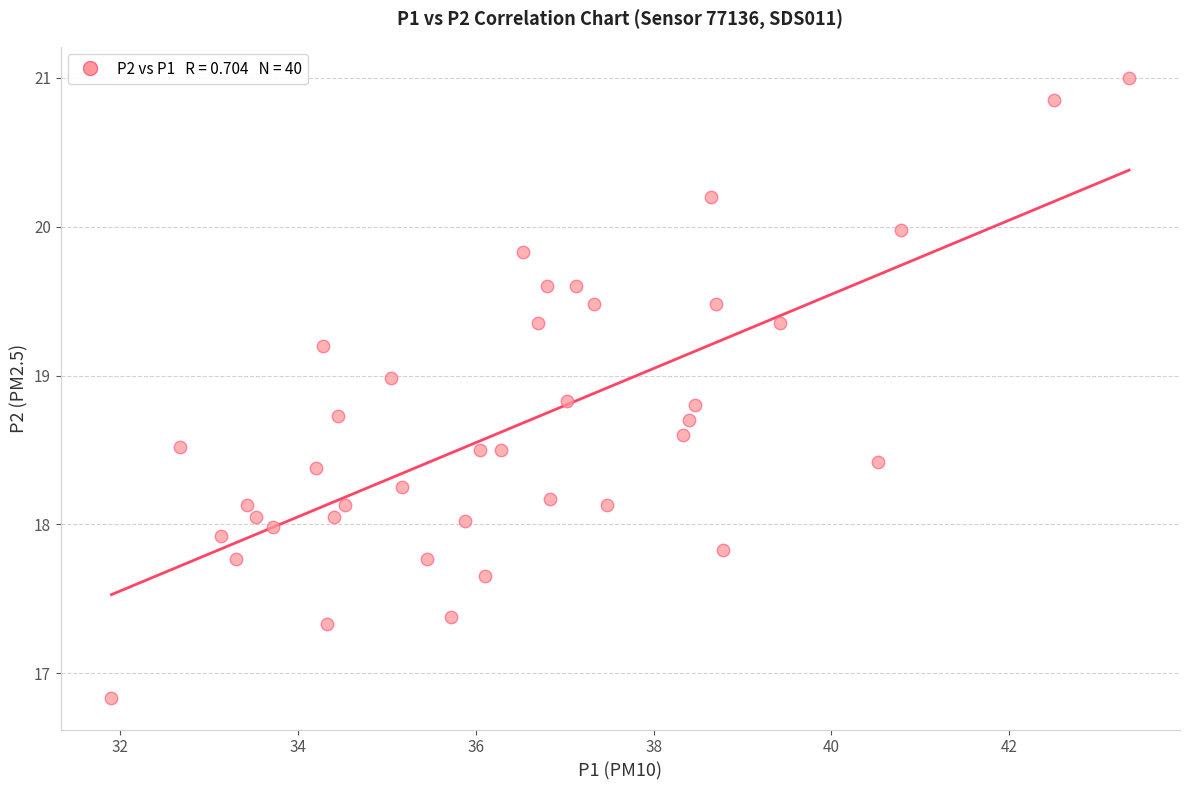

What is the range of X values (max minus min)?

11.5